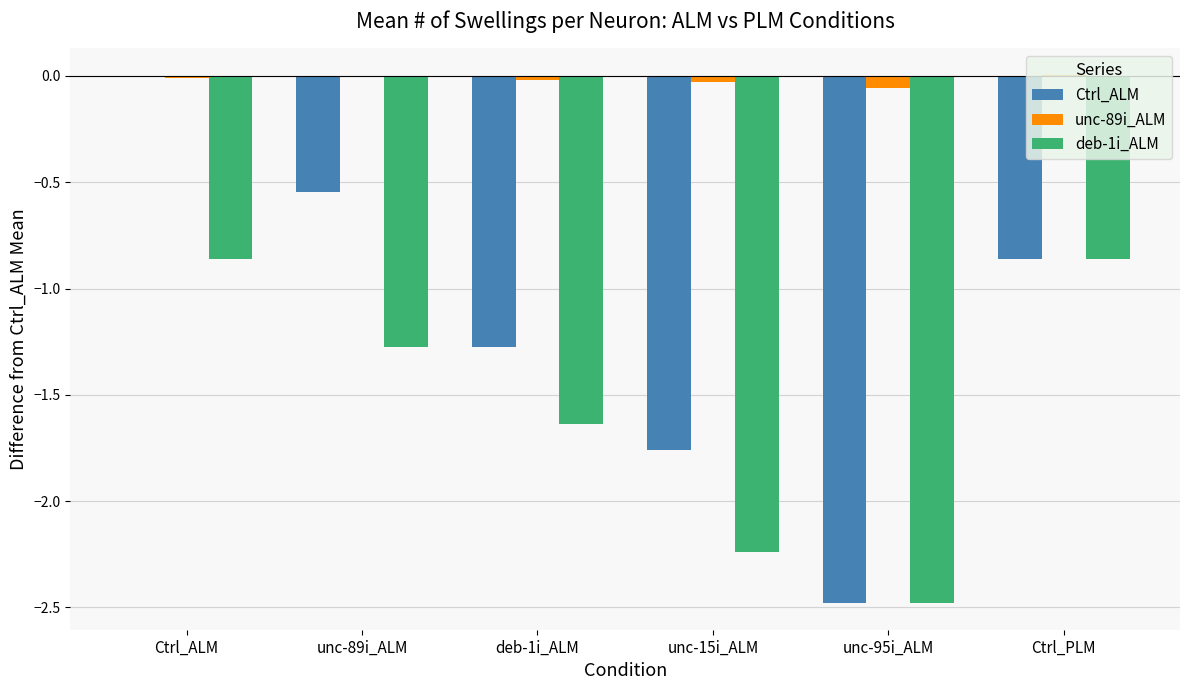

At which category is the sum across all series the highest?

Ctrl_ALM